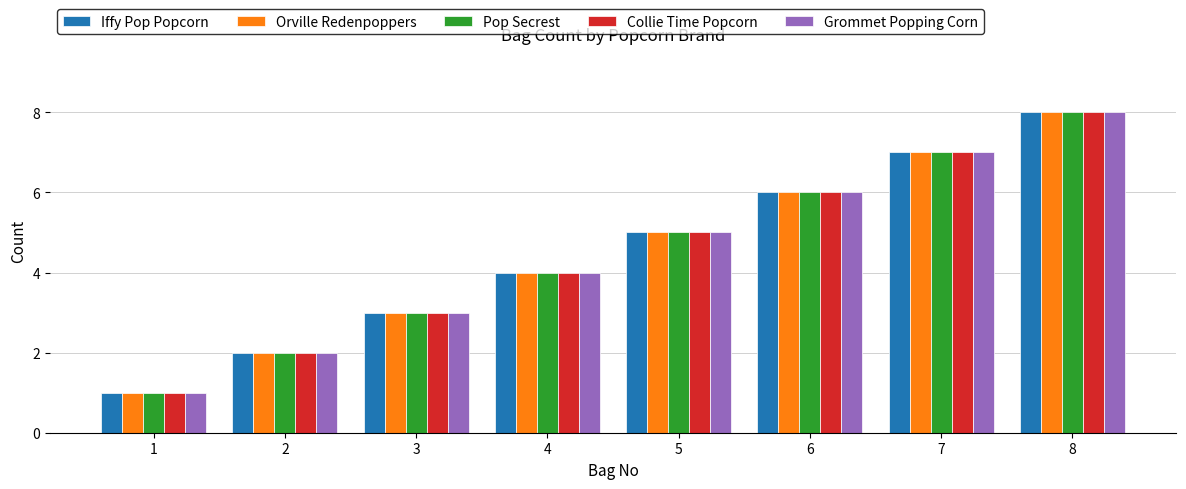

Where is Pop Secrest nearest to the value 4?

4